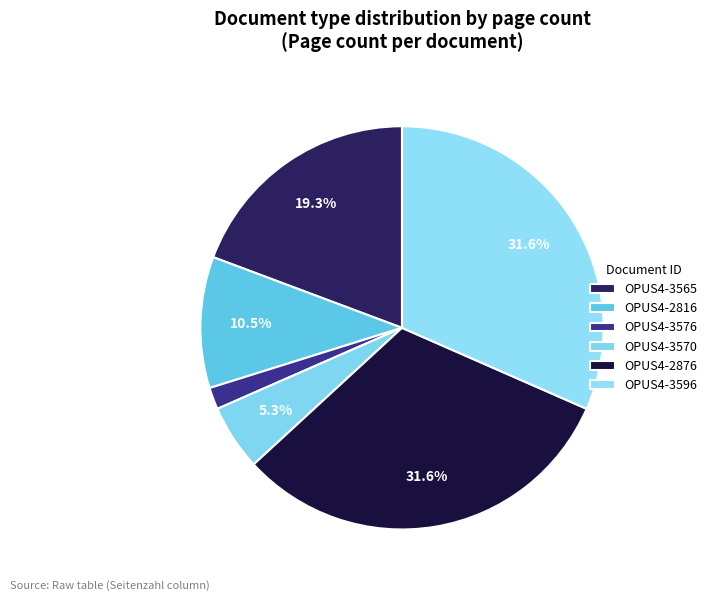

Which category has the smallest portion of the pie?

OPUS4-3576